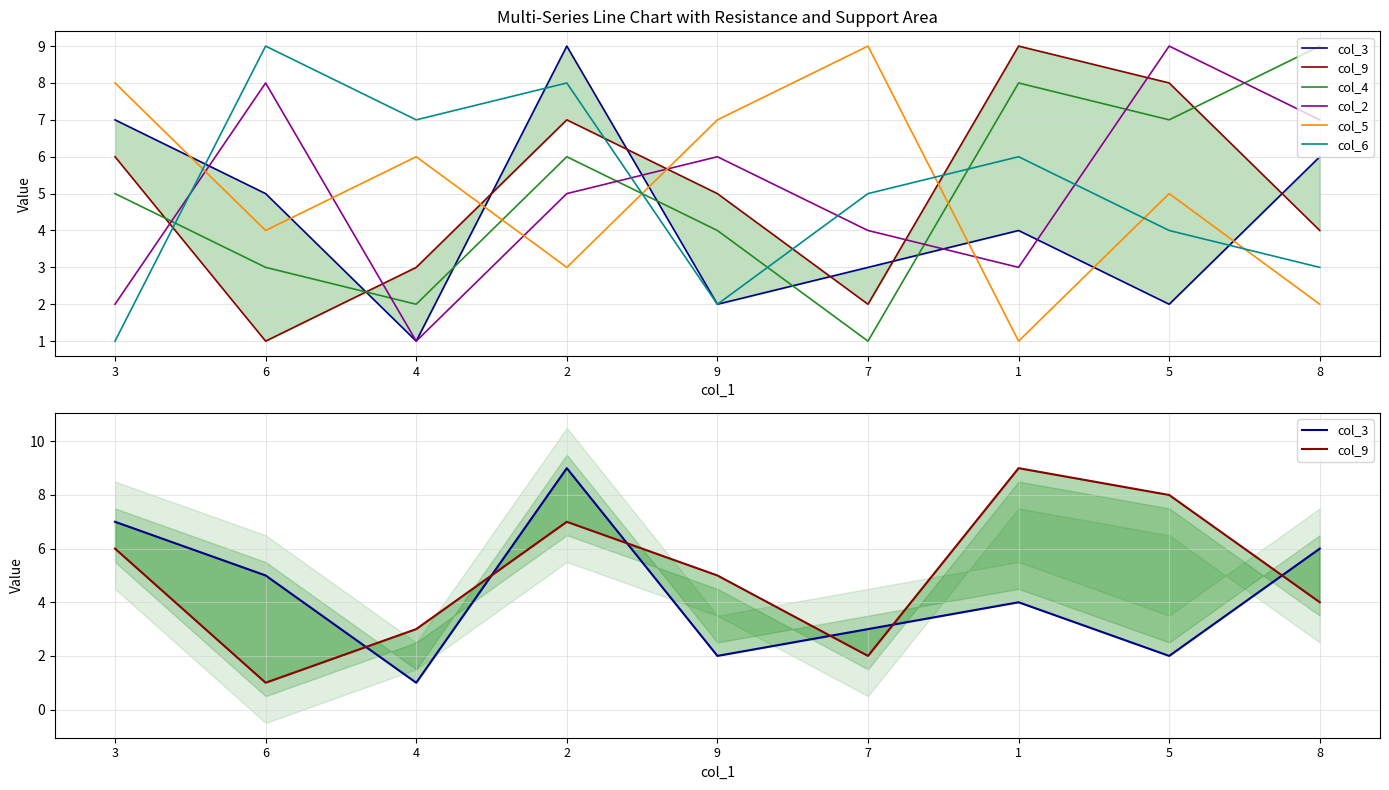

How many distinct data groups are displayed?

6